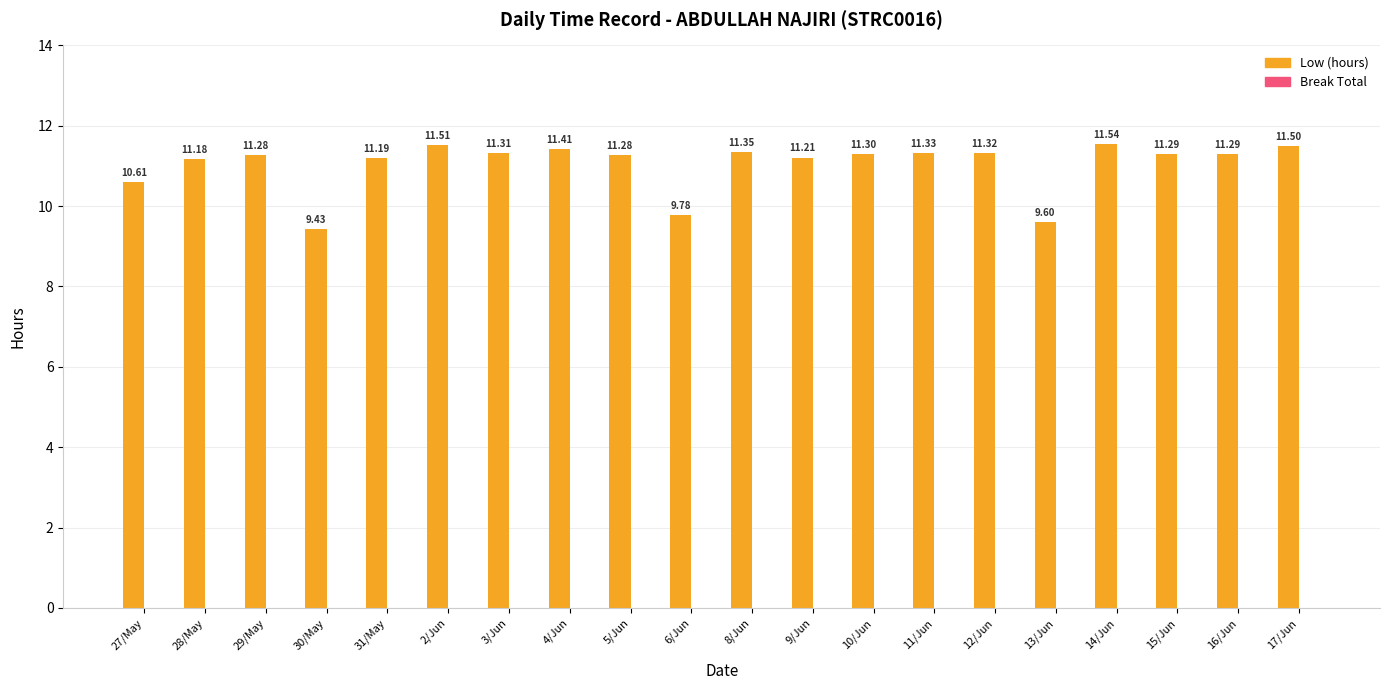

How many bars are there in total?

20